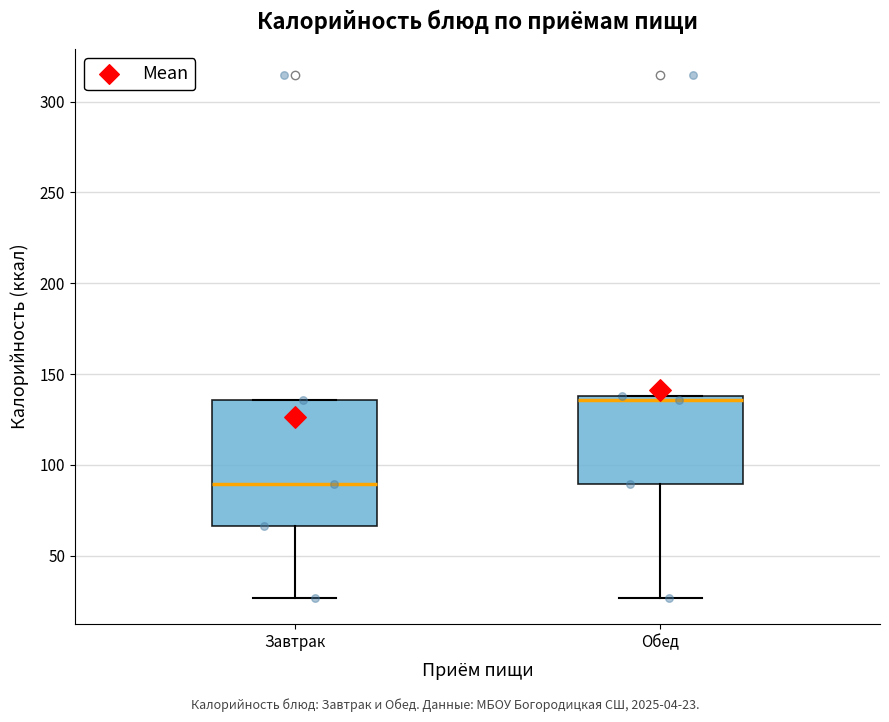

Reading left to right, transcribe this box plot: for each box, give where its median line is, the range the box spans, and where its two whiskers end, as read against the y-axis. The values are not printed on the chart, so give them approximately, as read against the axis.

Завтрак: median 90, box 65 to 135, whiskers 25 to 135
Обед: median 135, box 90 to 140, whiskers 25 to 140